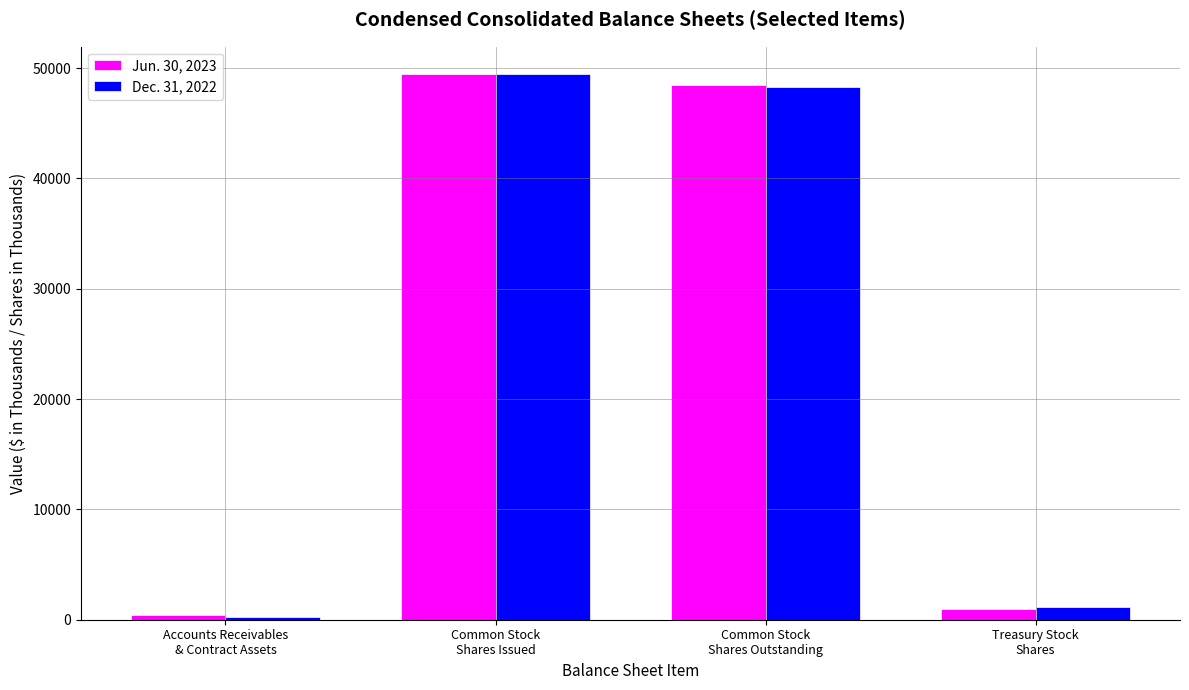

Where does the Dec. 31, 2022 series first go above 48300?

Common Stock
Shares Issued